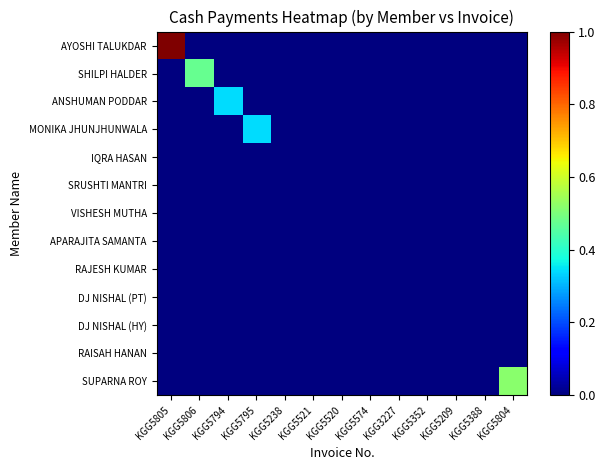

Rank the series at KGG5520 from highest to lowest value.

AYOSHI TALUKDAR, SHILPI HALDER, ANSHUMAN PODDAR, MONIKA JHUNJHUNWALA, IQRA HASAN, SRUSHTI MANTRI, VISHESH MUTHA, APARAJITA SAMANTA, RAJESH KUMAR, DJ NISHAL (PT), DJ NISHAL (HY), RAISAH HANAN, SUPARNA ROY